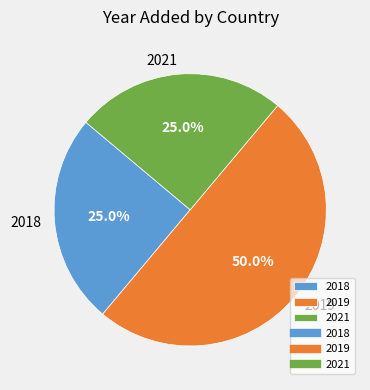

Does 2021 represent more than half of the total?

No